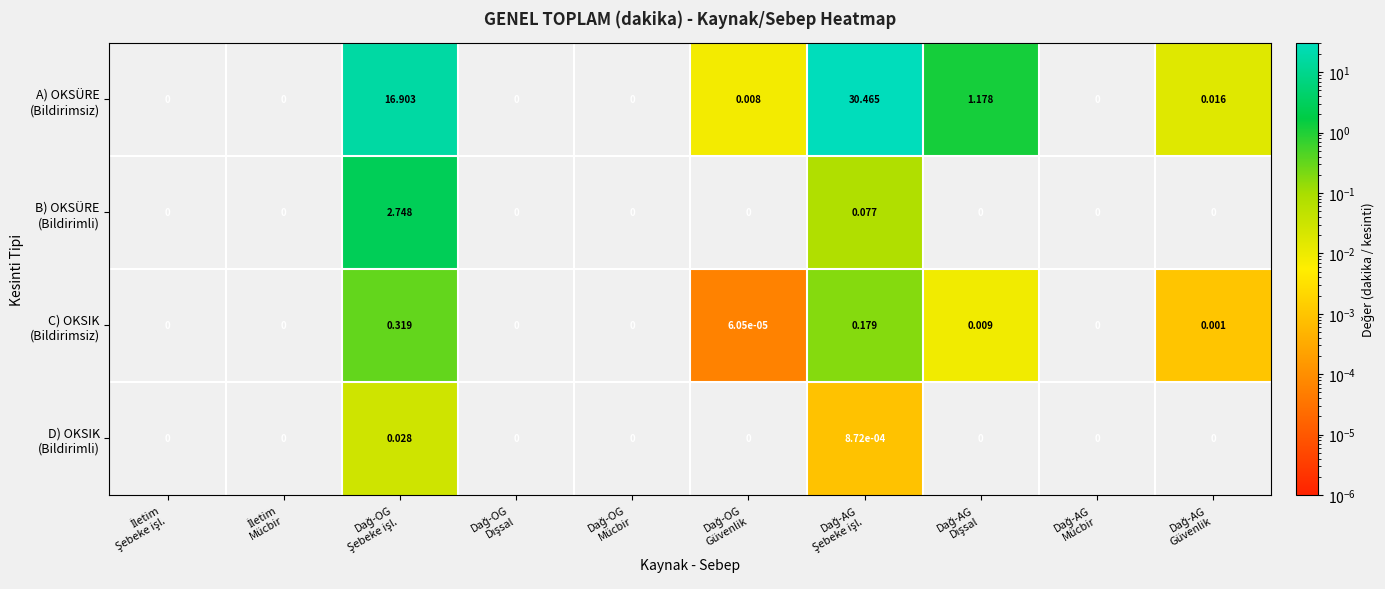

What is the maximum value shown in the chart?

30.5